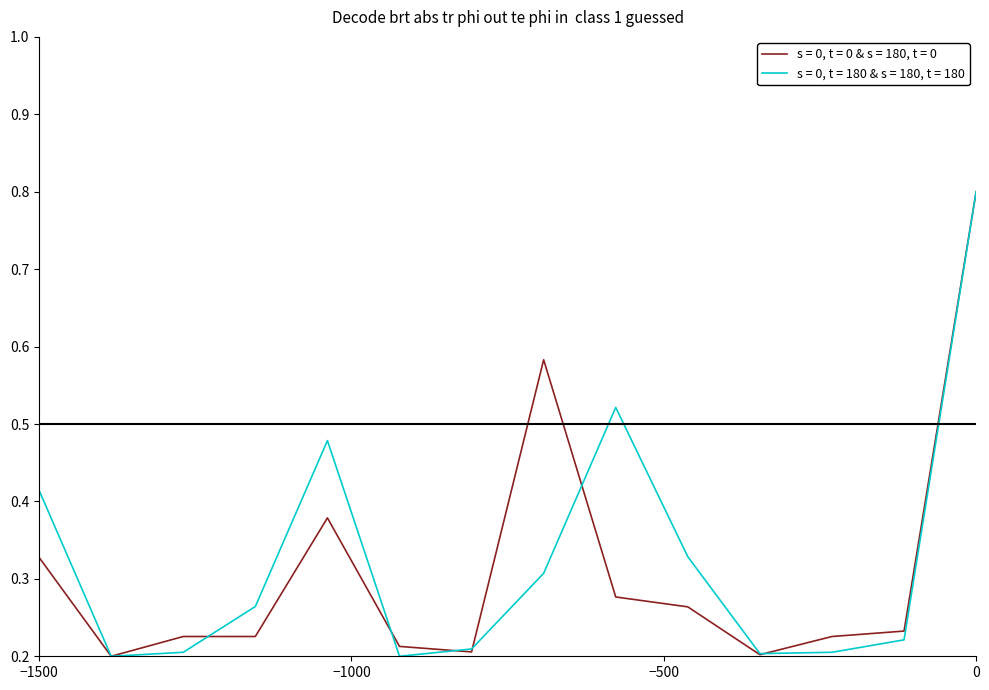

Rank the series by their average value, from highest to lowest.

s = 0, t = 180 & s = 180, t = 180, s = 0, t = 0 & s = 180, t = 0